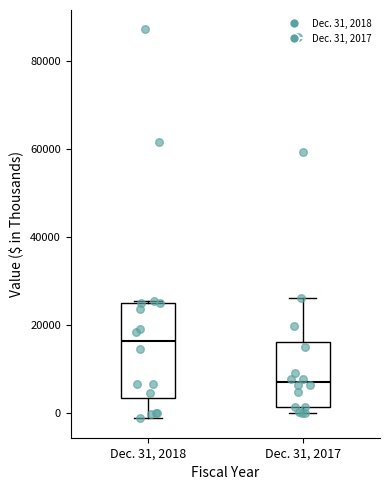

Reading left to right, transcribe this box plot: for each box, give where its median line is, the range the box spans, and where its two whiskers end, as read against the y-axis. The values are not printed on the chart, so give them approximately, as read against the axis.

Dec. 31, 2018: median 16000, box 4000 to 24000, whiskers -2000 to 26000
Dec. 31, 2017: median 8000, box 2000 to 16000, whiskers 0 to 26000